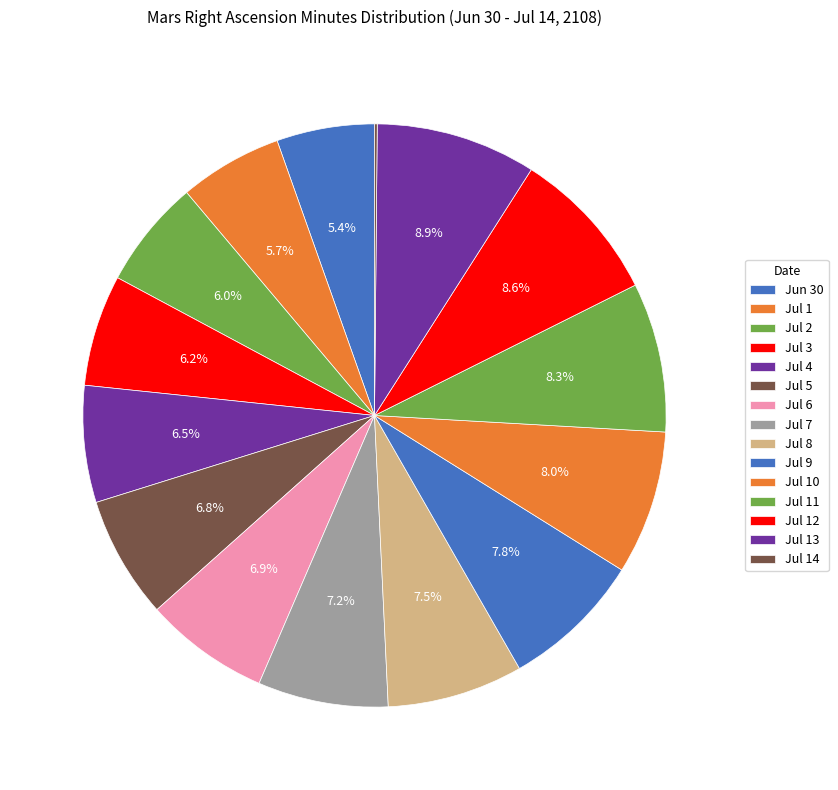

How many slices are in this pie chart?

15